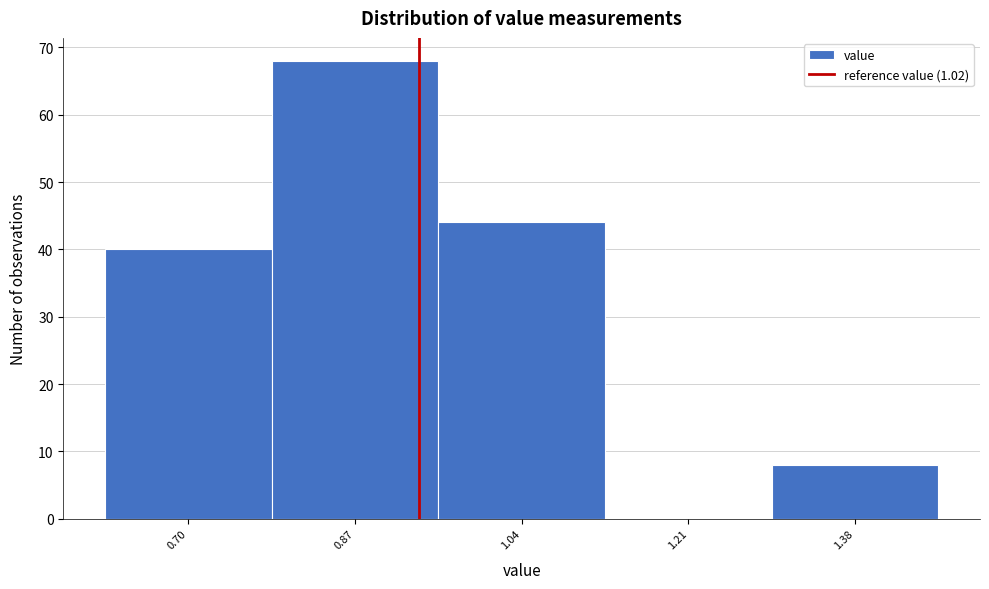

Reading left to right, extract all data points from this chart.

0.70=40	0.87=68	1.04=44	1.21=0	1.38=8